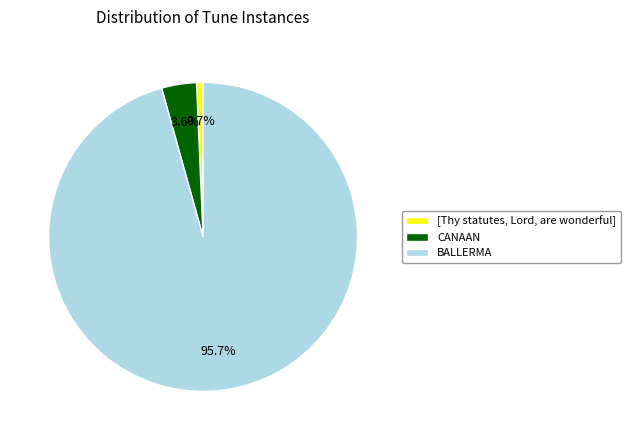

To the nearest percent, what percentage of the pie is CANAAN?

4%